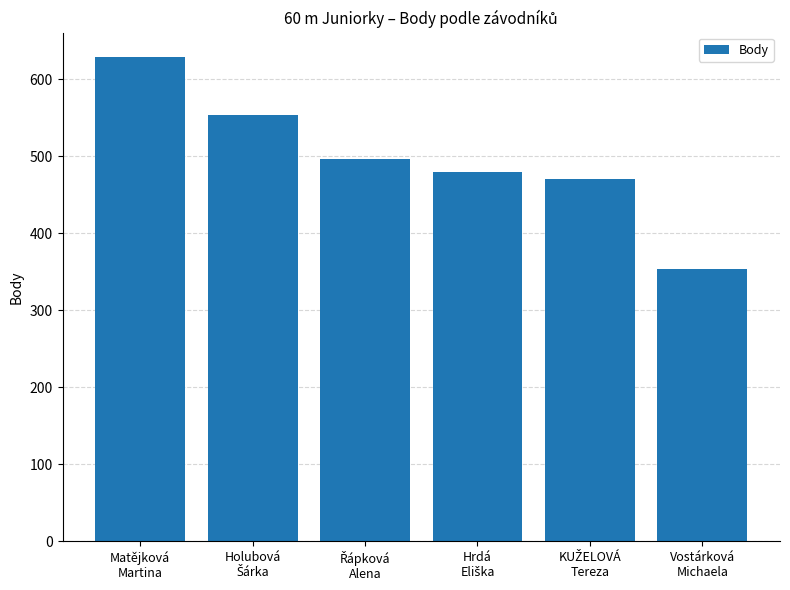

Count the number of categories in the chart.

6